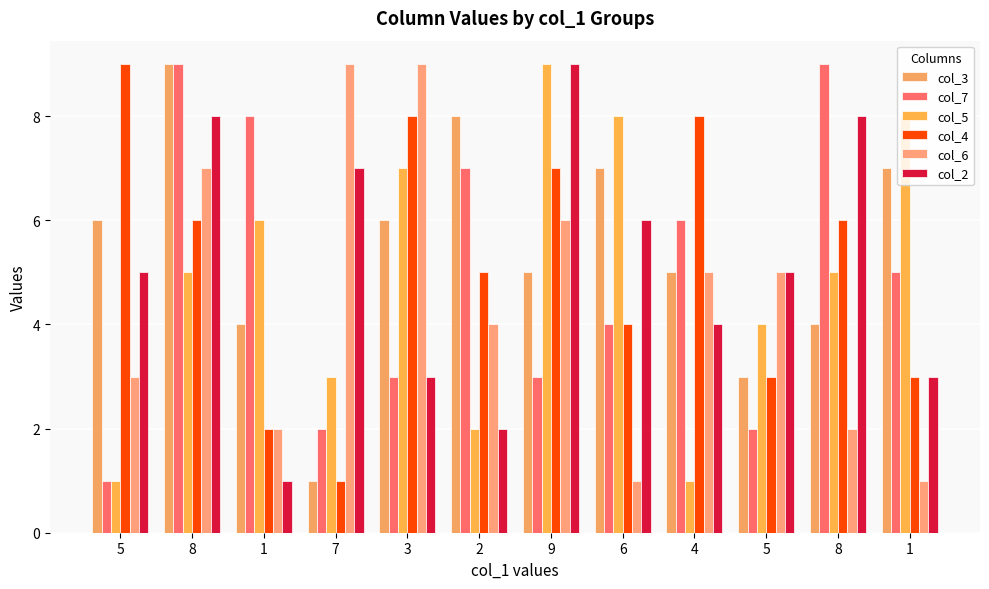

Are the bars horizontal?

No